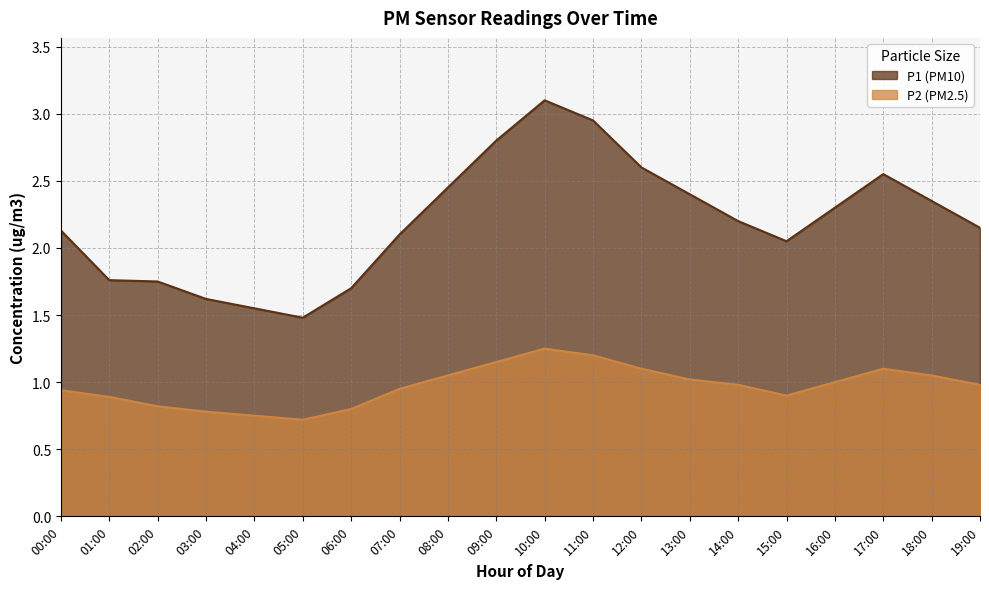

Reading left to right, extract all data points from this chart.

P1: 00:00=2.1	01:00=1.8	02:00=1.8	03:00=1.6	04:00=1.6	05:00=1.5	06:00=1.7	07:00=2.1	08:00=2.5	09:00=2.8	10:00=3.1	11:00=3.0	12:00=2.6	13:00=2.4	14:00=2.2	15:00=2.0	16:00=2.3	17:00=2.5	18:00=2.4	19:00=2.1
P2: 00:00=0.9	01:00=0.9	02:00=0.8	03:00=0.8	04:00=0.8	05:00=0.7	06:00=0.8	07:00=0.9	08:00=1.1	09:00=1.1	10:00=1.2	11:00=1.2	12:00=1.1	13:00=1.0	14:00=1.0	15:00=0.9	16:00=1.0	17:00=1.1	18:00=1.1	19:00=1.0